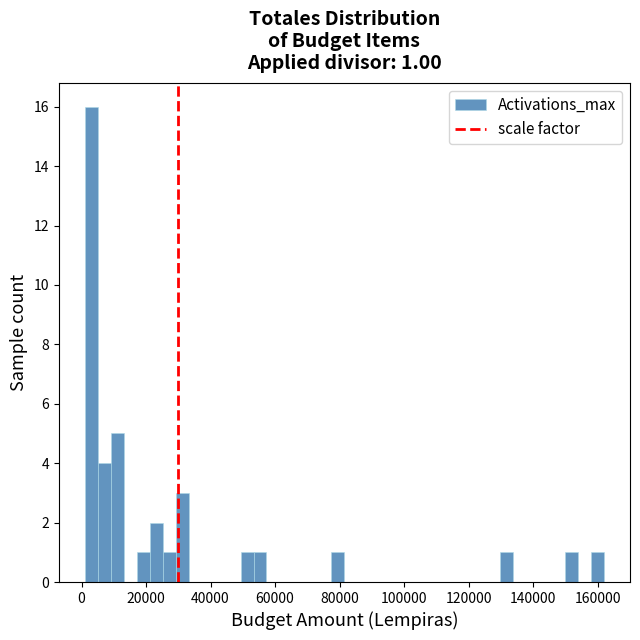

Around what value on the x-axis is the tallest bar? Give the approximate position of its centre, as read against the axis.

4000